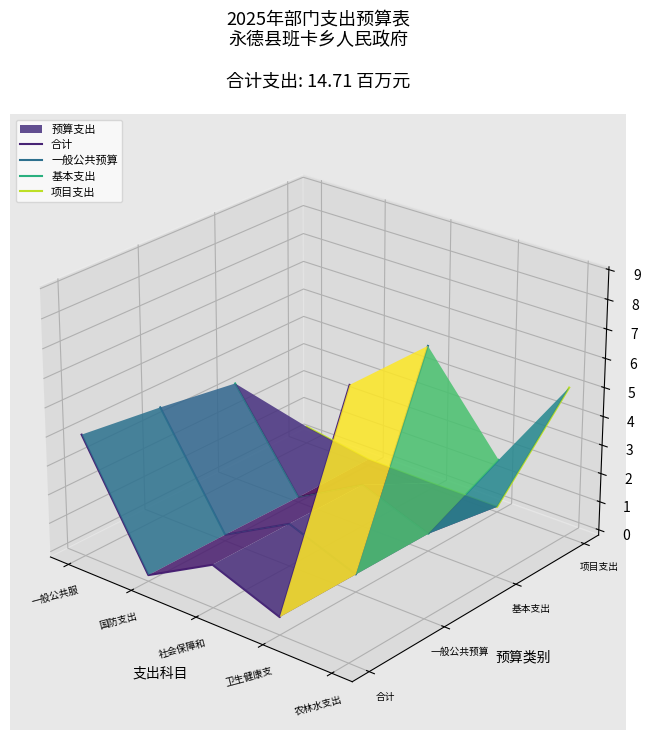

Between 社会保障和 and 卫生健康支, which series saw the biggest shift?

合计